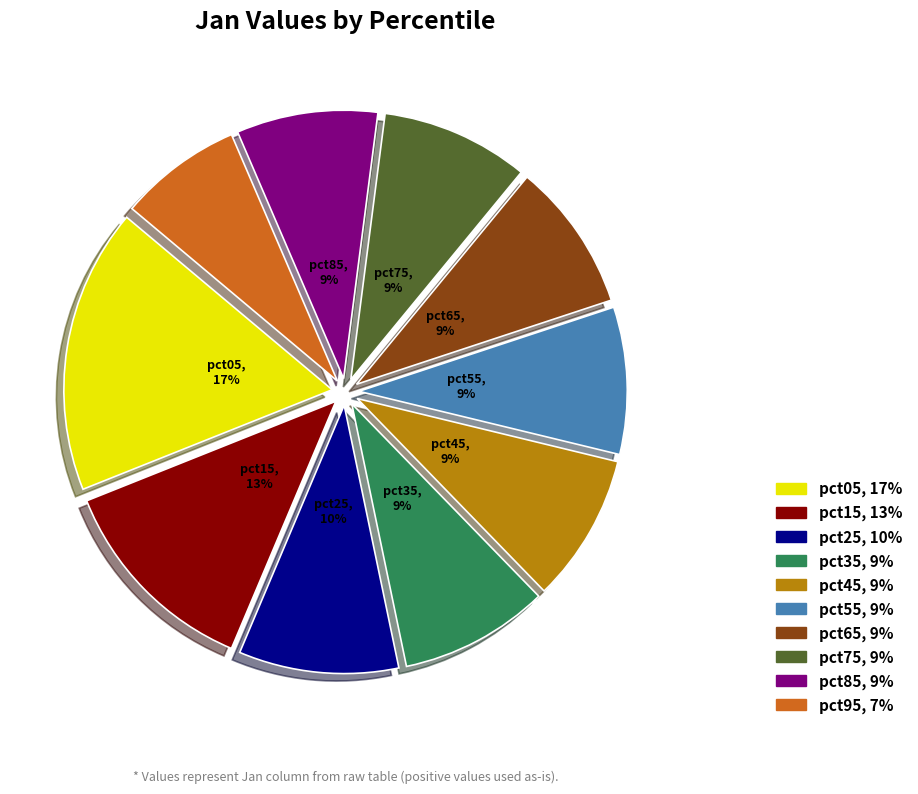

Which has a higher value, pct75 or pct95?

pct75